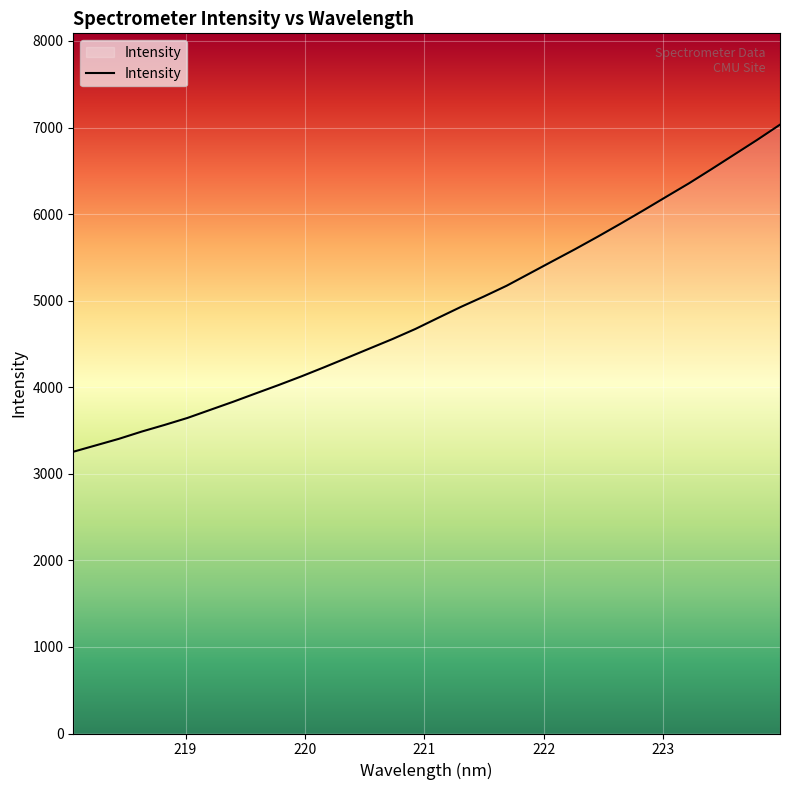

Reading right to left, what are all the values shown in this chart?

7033.0	6857.7	6688.8	6520.3	6355.0	6199.4	6042.6	5889.2	5739.5	5594.2	5454.2	5313.1	5172.3	5047.8	4928.6	4802.0	4673.6	4557.5	4448.6	4339.5	4231.2	4125.7	4025.5	3928.9	3831.5	3738.3	3644.9	3564.5	3487.8	3404.0	3329.2	3254.7